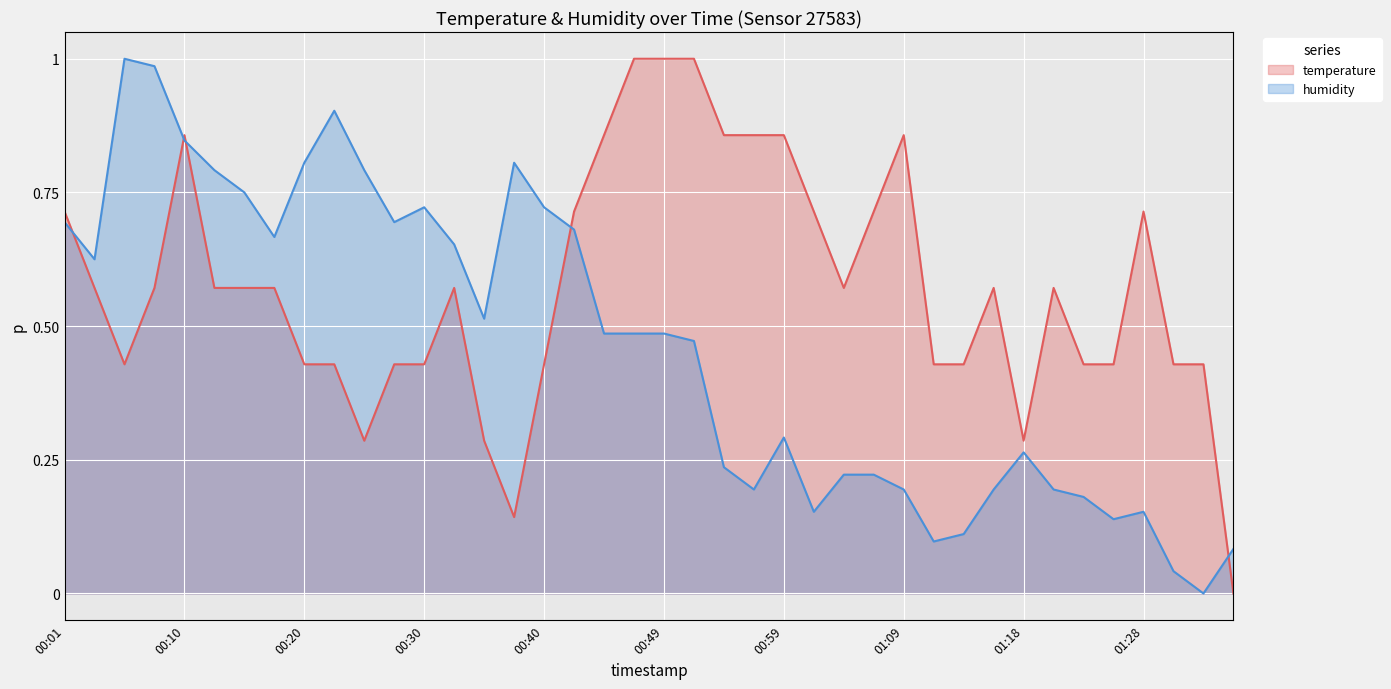

At which label does humidity reach its minimum?

01:33